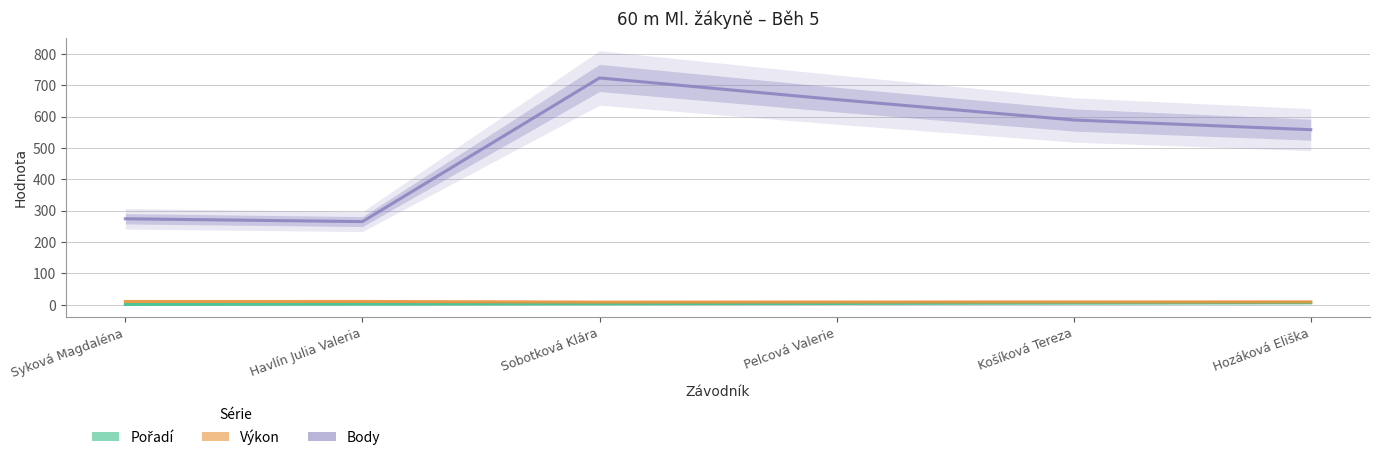

What is the total value across all series at Havlín Julia Valeria?

277.4